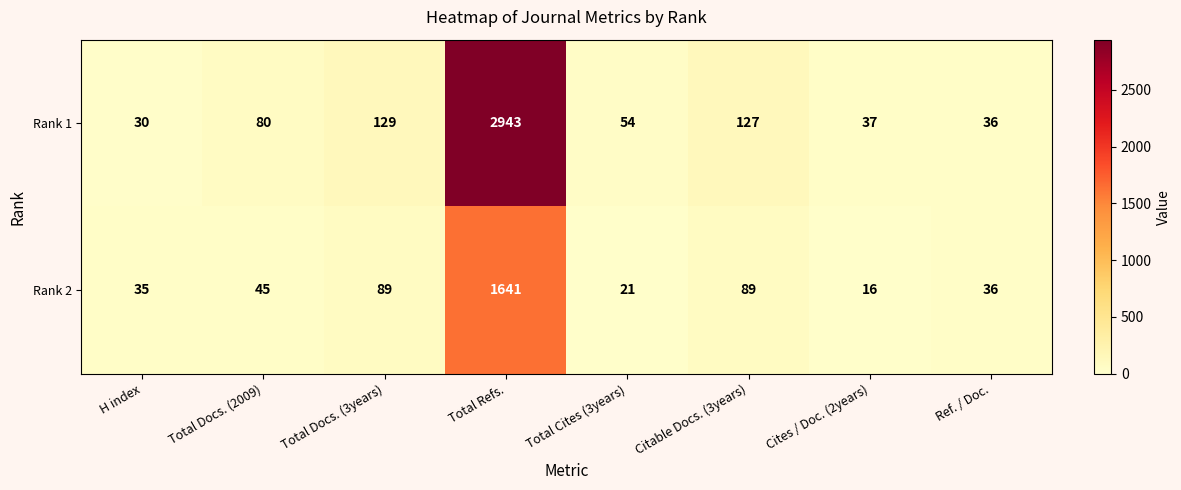

What value does the Rank 1 series have at Total Docs. (3years), to the nearest 10?

130